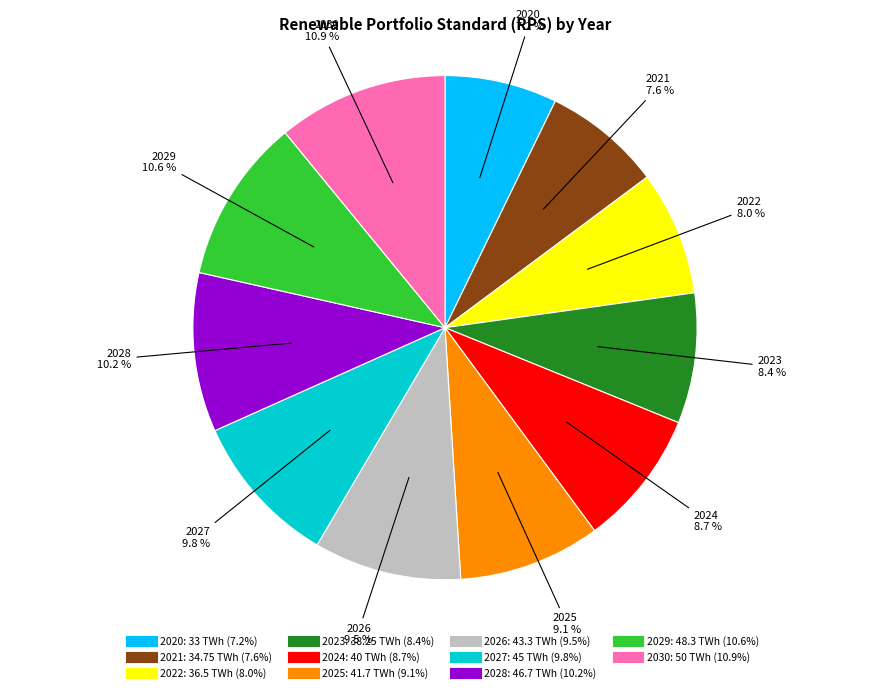

What is the ratio of the value at 2022 to the value at 2020?

1.1